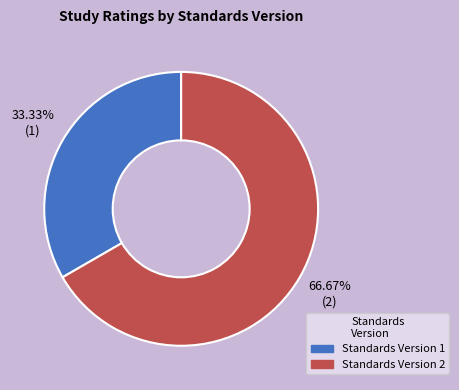

What percentage is the Standards Version 2 slice, to the nearest percent?

67%